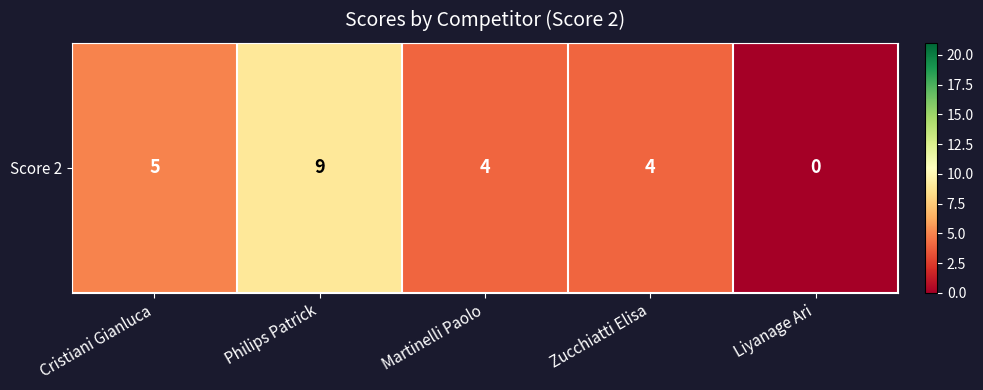

True or false: the data shows 4 at Zucchiatti Elisa.

True